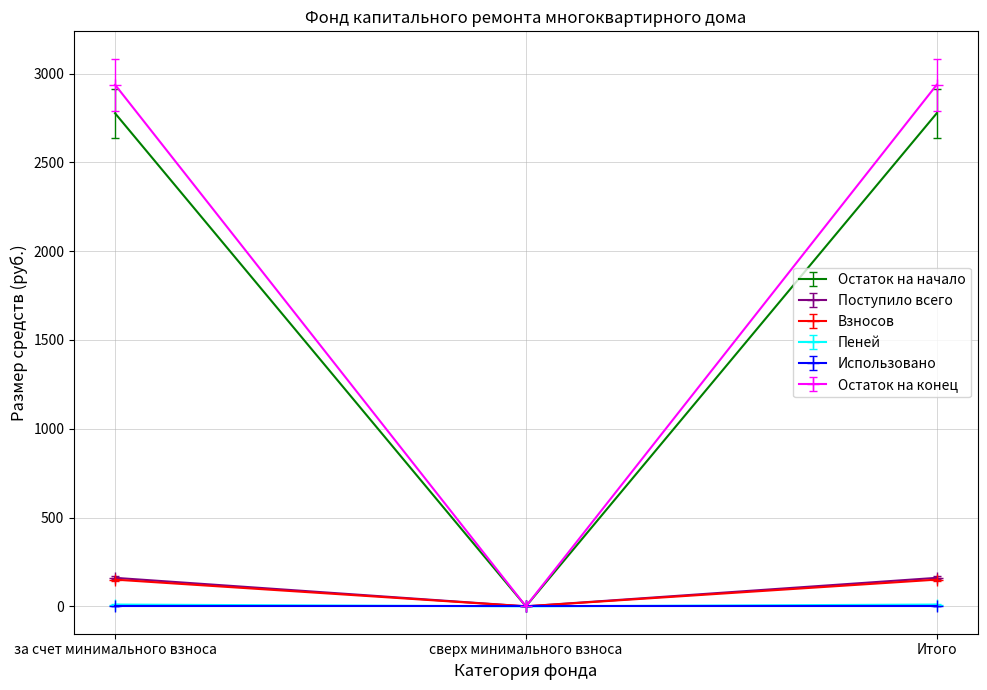

How many positive values does the Взносов series have?

2